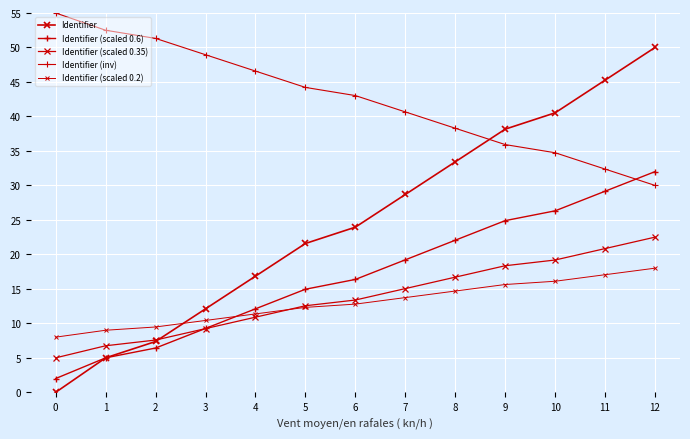

How many data points in Identifier (scaled 0.6) are less than 16?

6